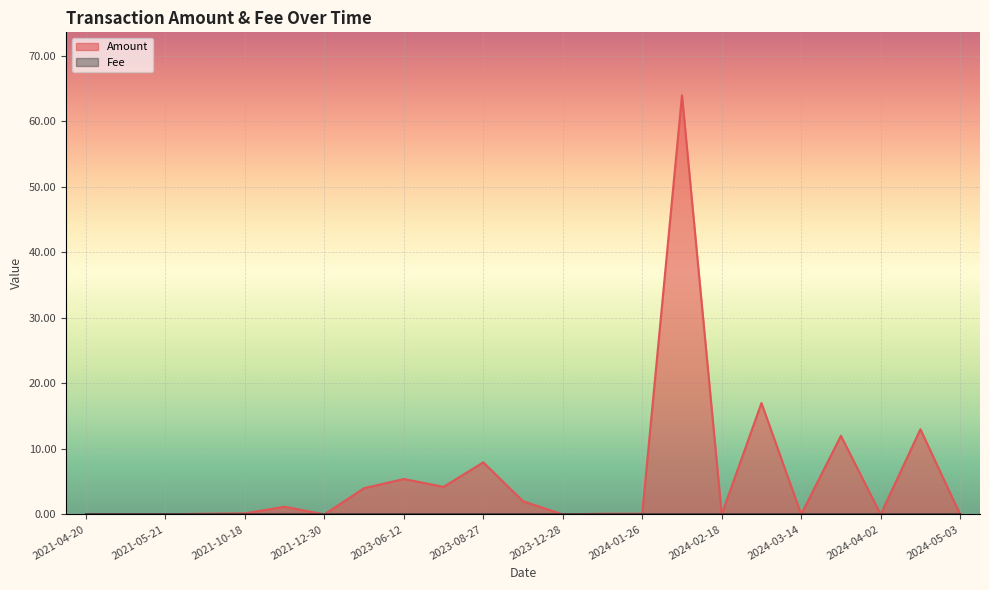

At which label does Fee reach its peak?

2021-05-21